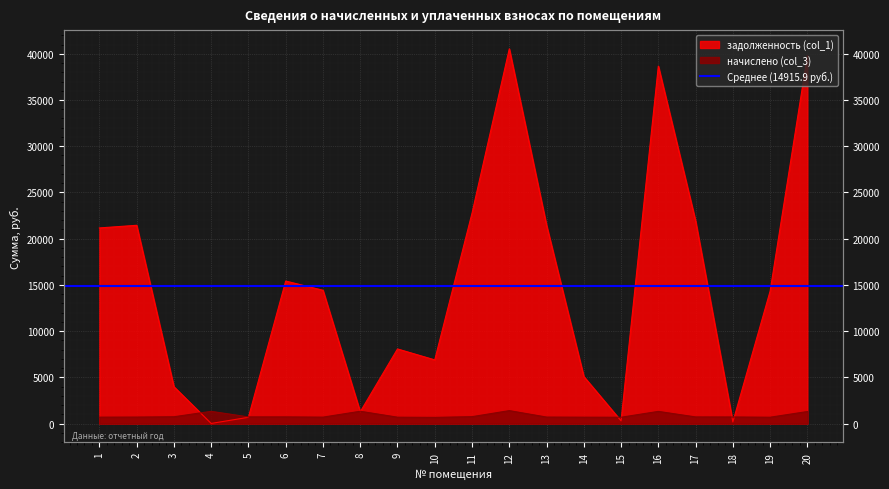

Is the value of задолженность (col_1) at 19 greater than the value of начислено (col_3) at 4?

Yes